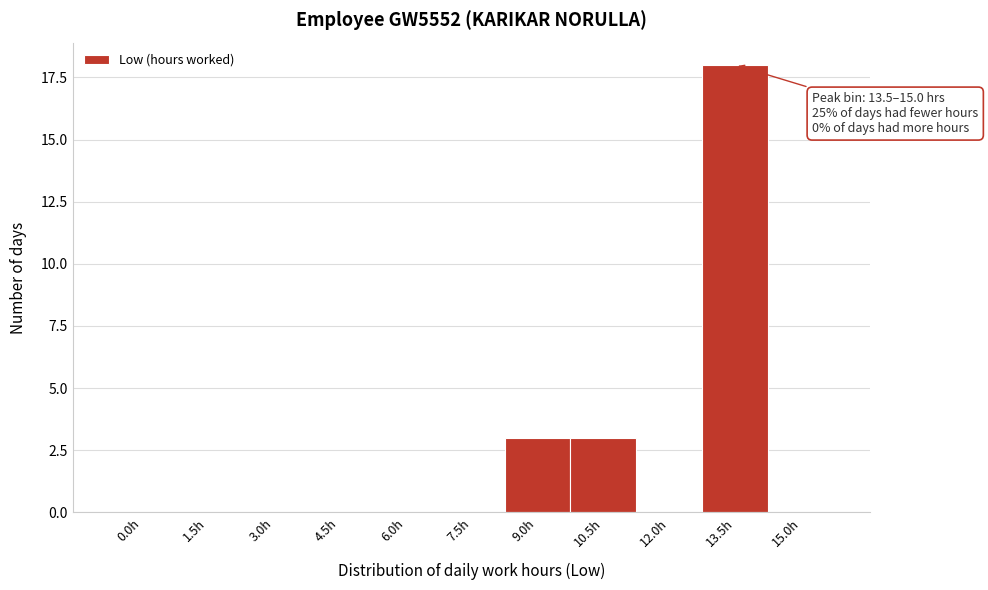

Reading right to left, what are all the values shown in this chart?

15.0h=0	13.5h=18	12.0h=0	10.5h=3	9.0h=3	7.5h=0	6.0h=0	4.5h=0	3.0h=0	1.5h=0	0.0h=0